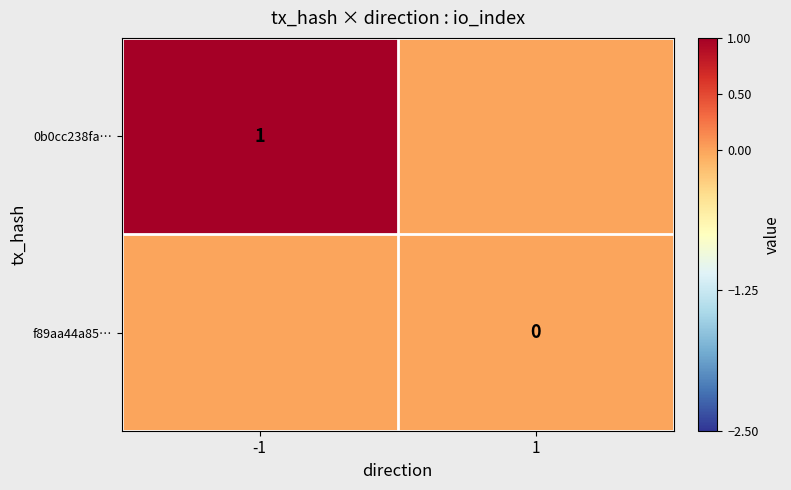

Is the value of 0b0cc238fa… at -1 greater than the value of f89aa44a85… at 1?

Yes